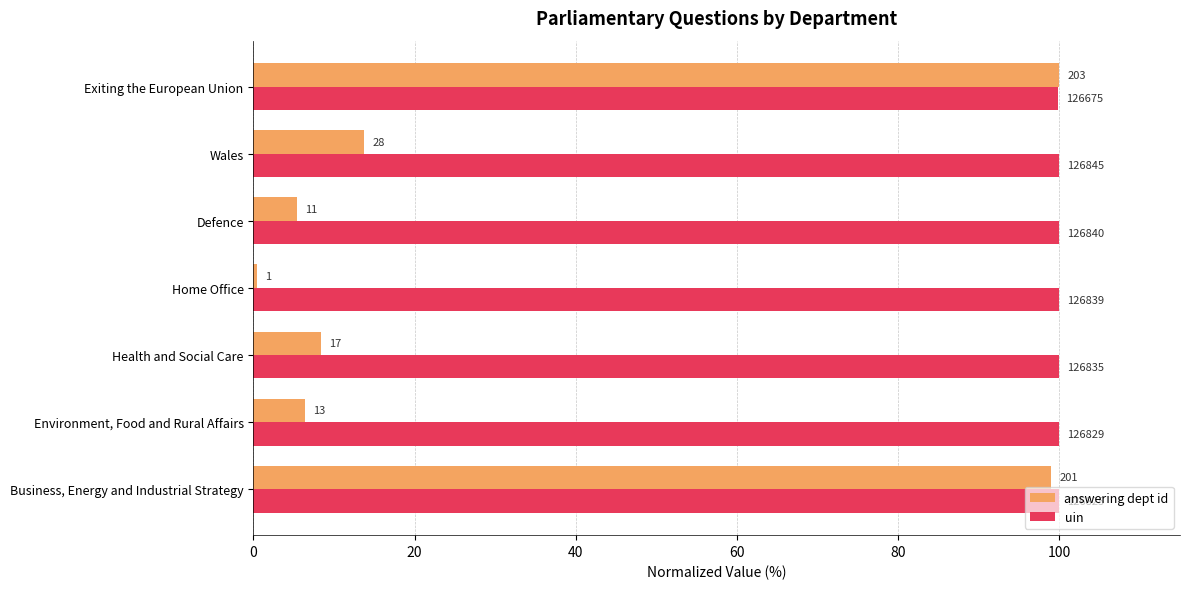

Reading left to right, list all the values displayed in this chart.

answering dept id: 99.0	6.4	8.4	0.5	5.4	13.8	100.0
uin: 100.0	100.0	100.0	100.0	100.0	100.0	99.9